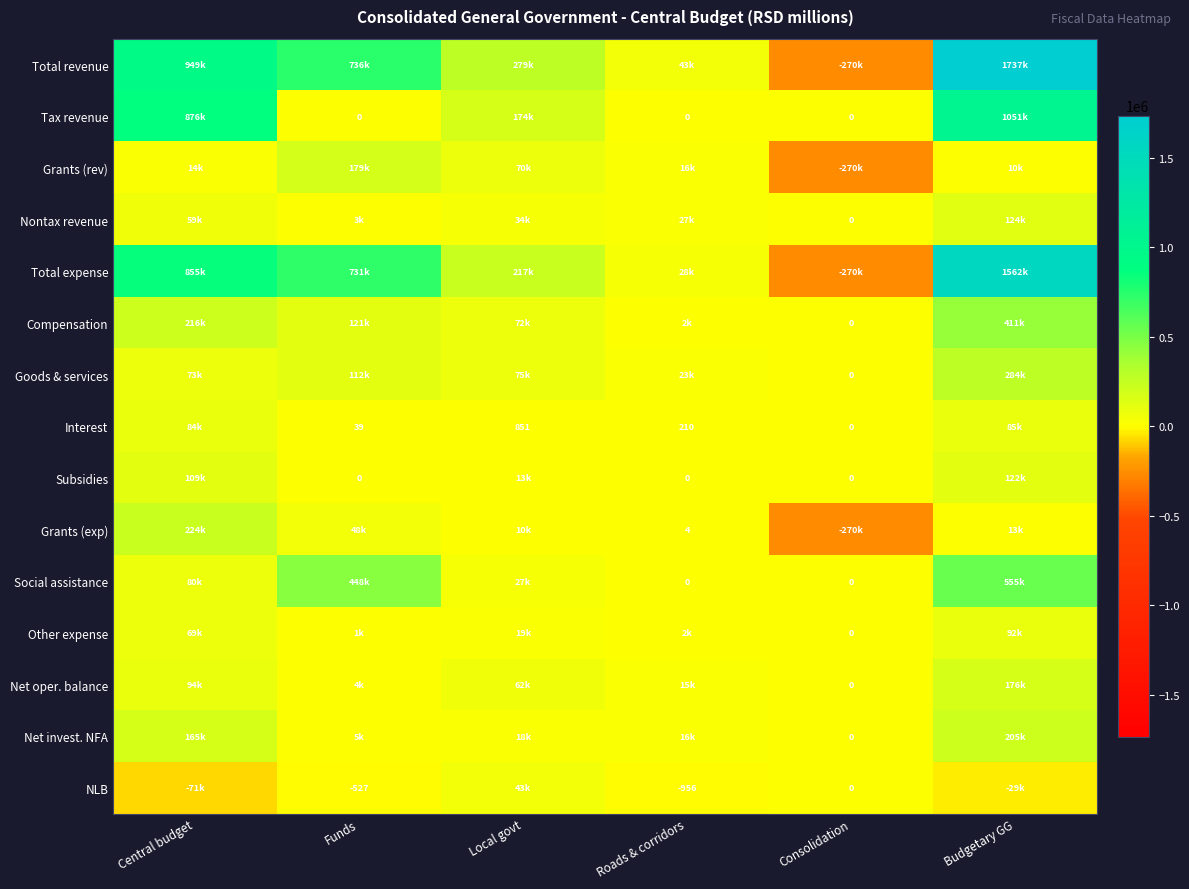

Is the value of Tax revenue at Roads & corridors greater than the value of NLB at Roads & corridors?

Yes